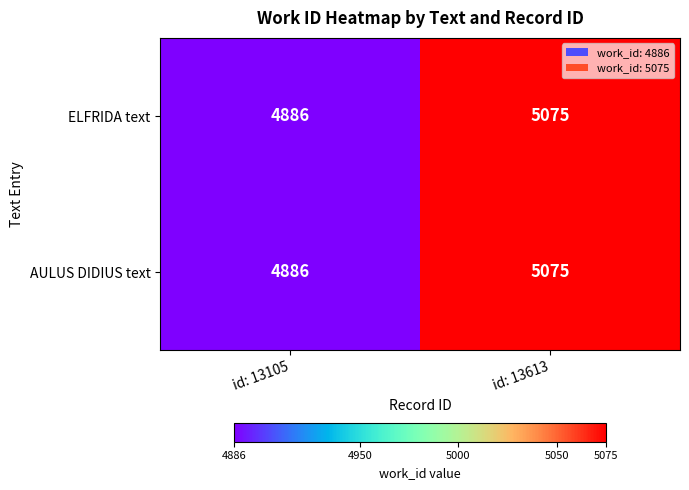

What is the minimum value shown in the chart?

4886